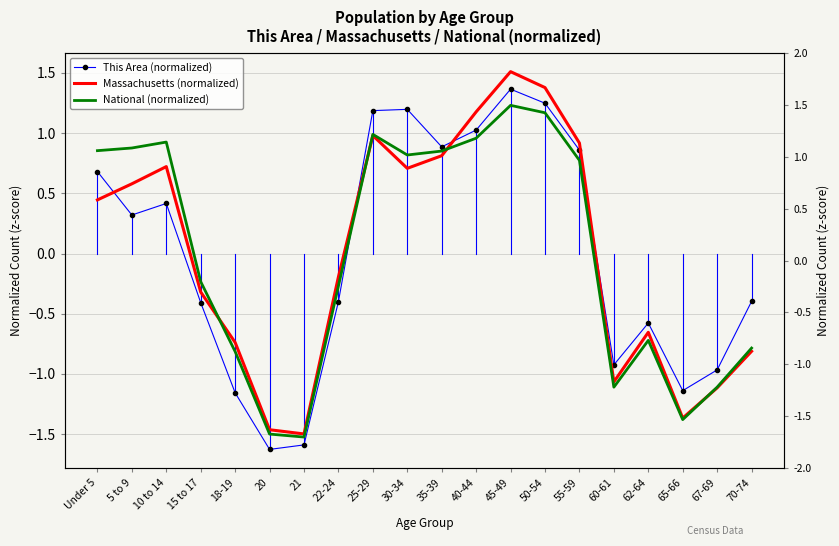

What is the spread (max minus min) of values at 35-39?

0.1